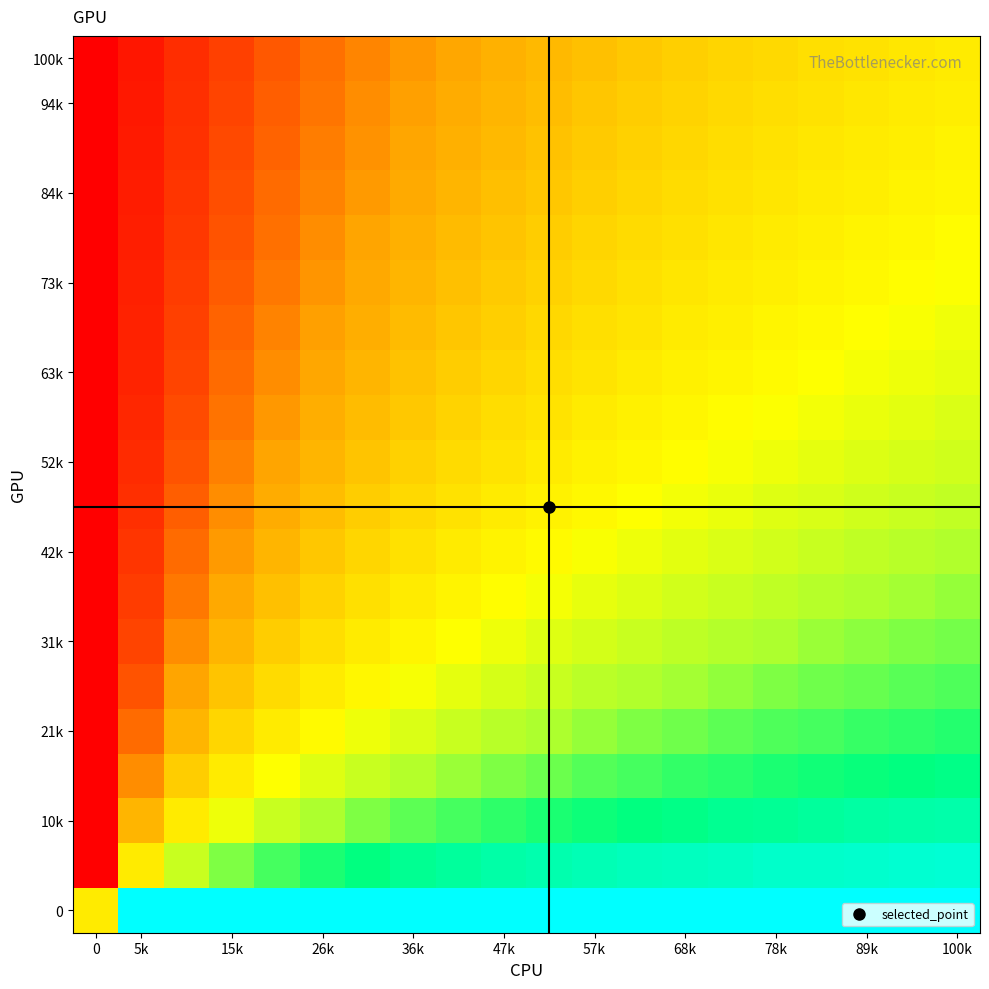

How many distinct data groups are displayed?

20